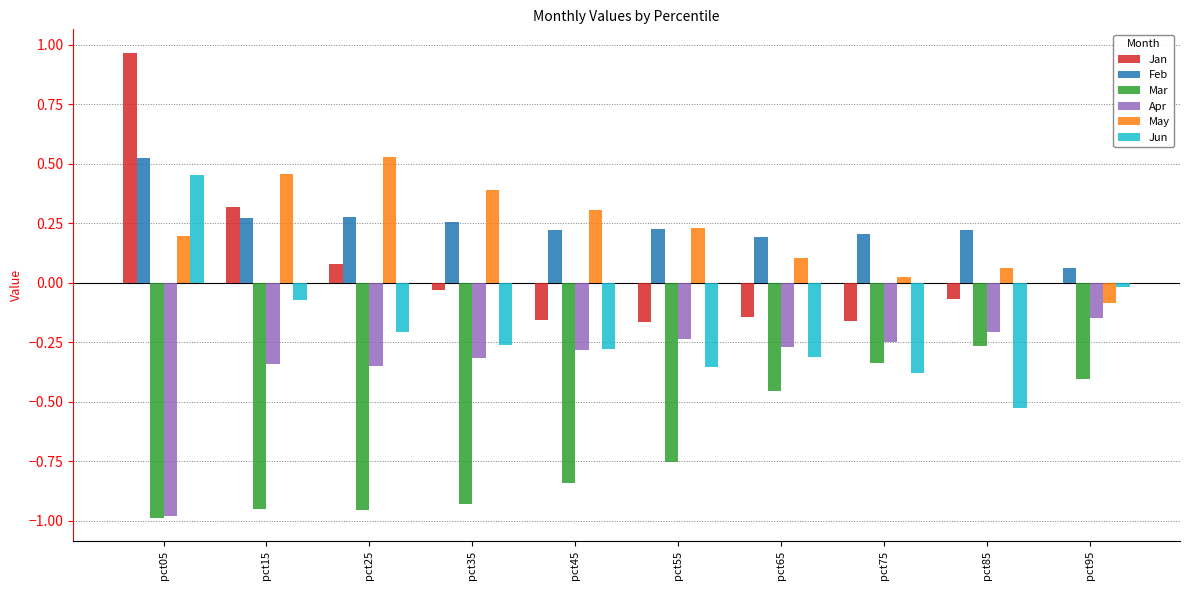

Which label corresponds to the largest value in the chart?

pct05